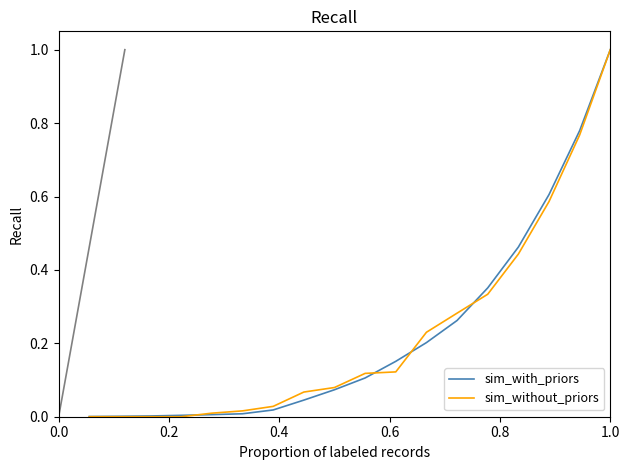

Is this an area chart (filled region under the line)?

No